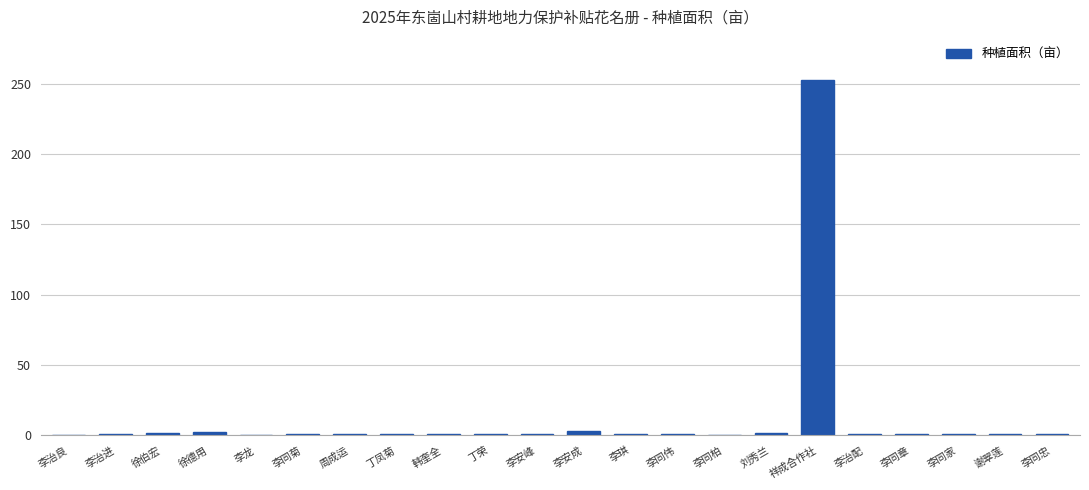

What is the sum of all values?

278.5